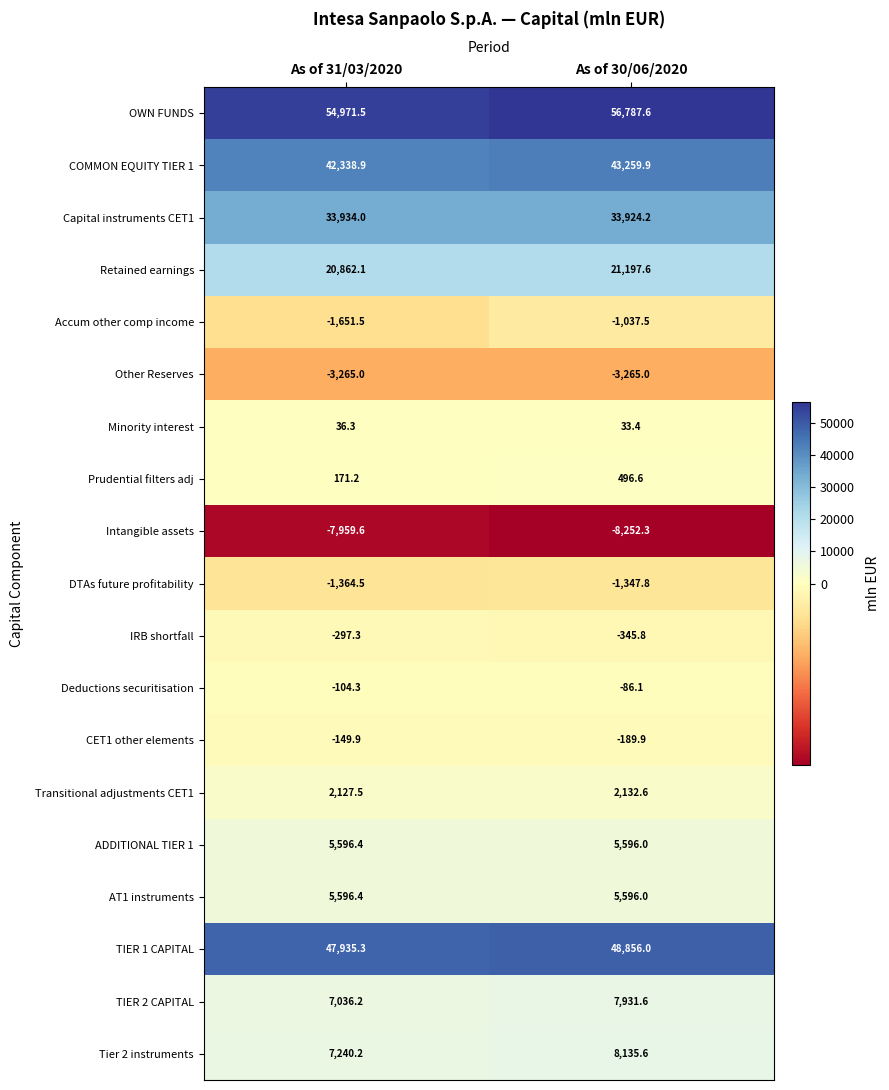

Between As of 31/03/2020 and As of 30/06/2020, which series saw the biggest shift?

OWN FUNDS